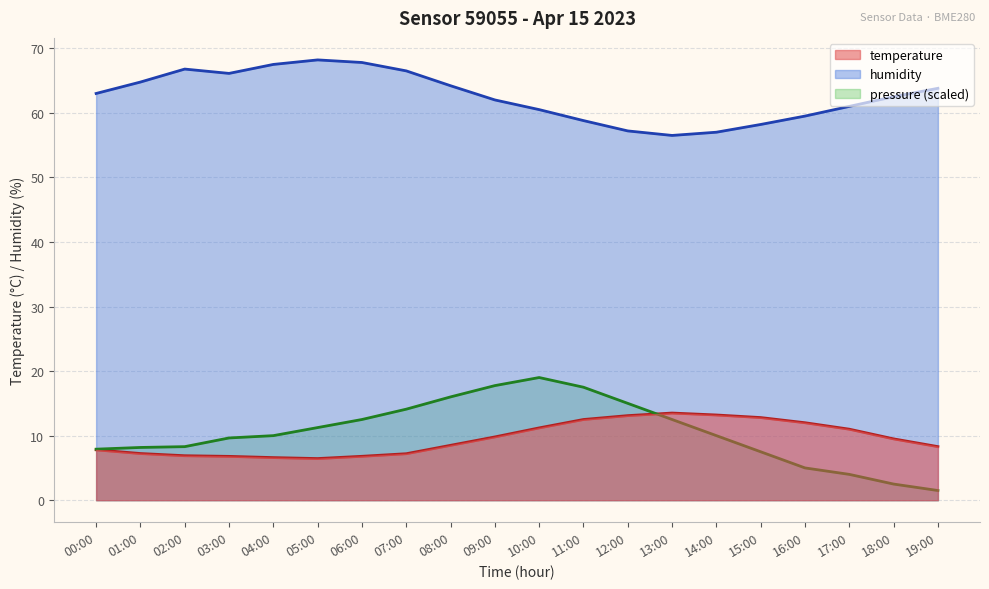

Is it true that pressure equals 14.1 at 07:00?

True